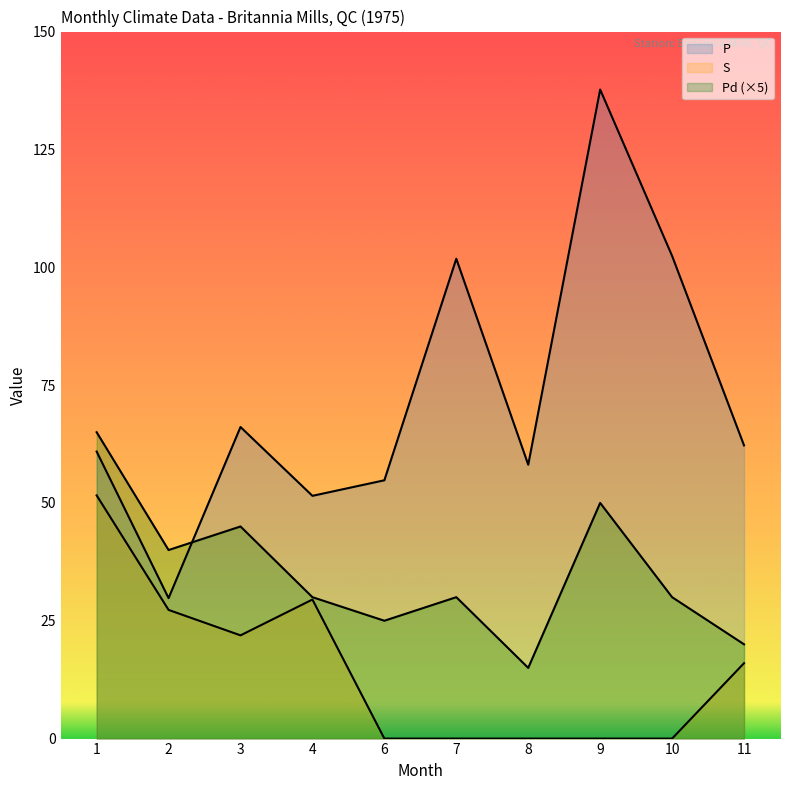

What is the total value across all series at 2?

97.1